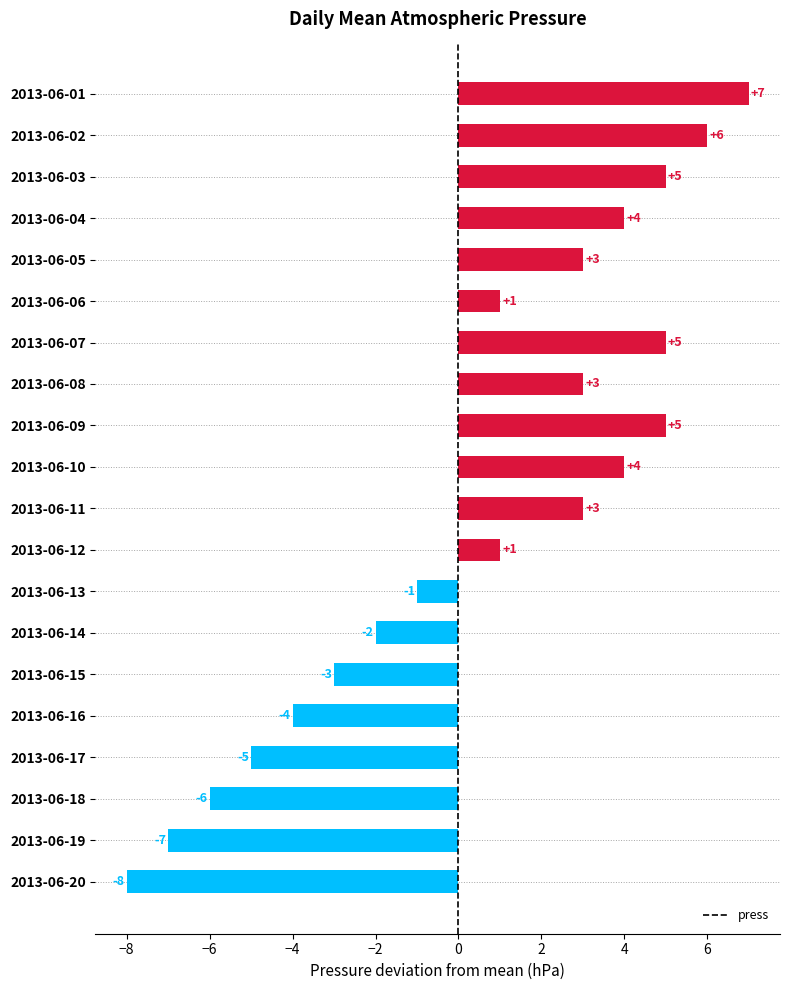

True or false: the data shows -8 at 2013-06-20.

True